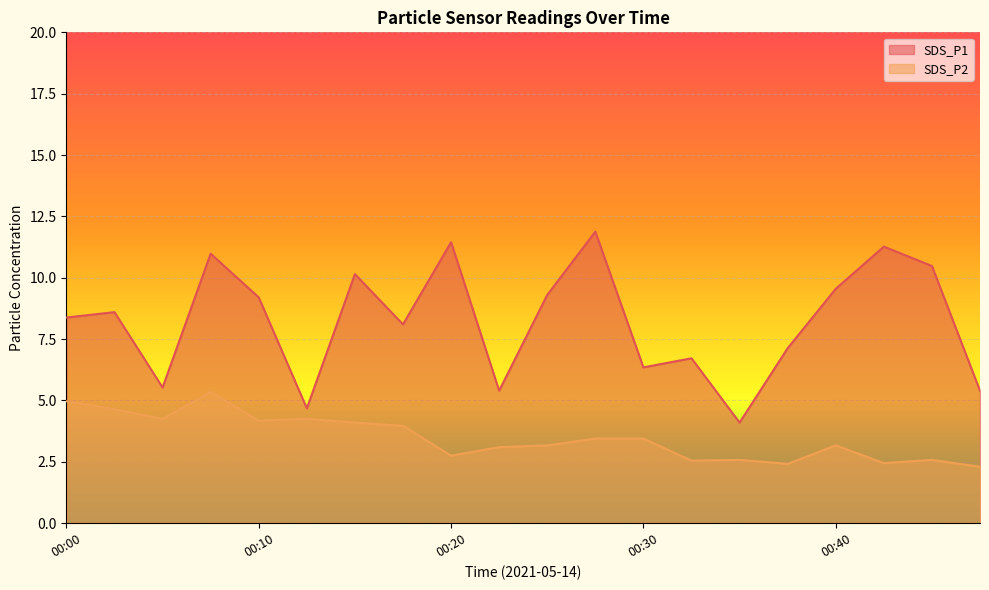

What is the value of the SDS_P2 point at the 4th from the left?

5.3